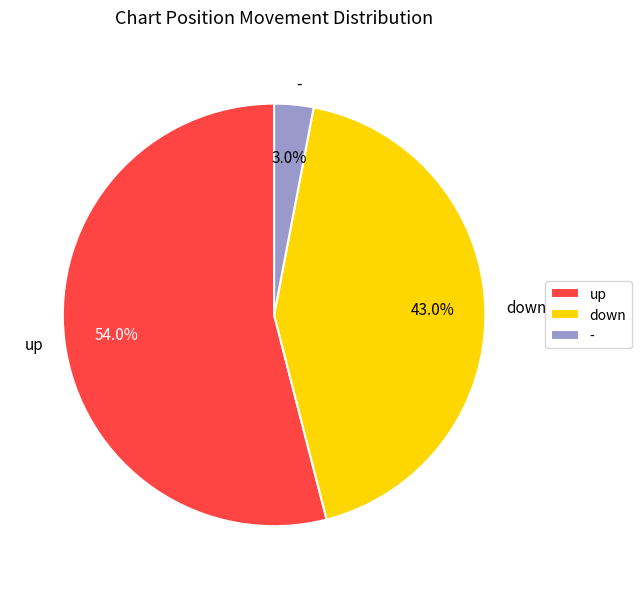

How many segments does this pie chart have?

3